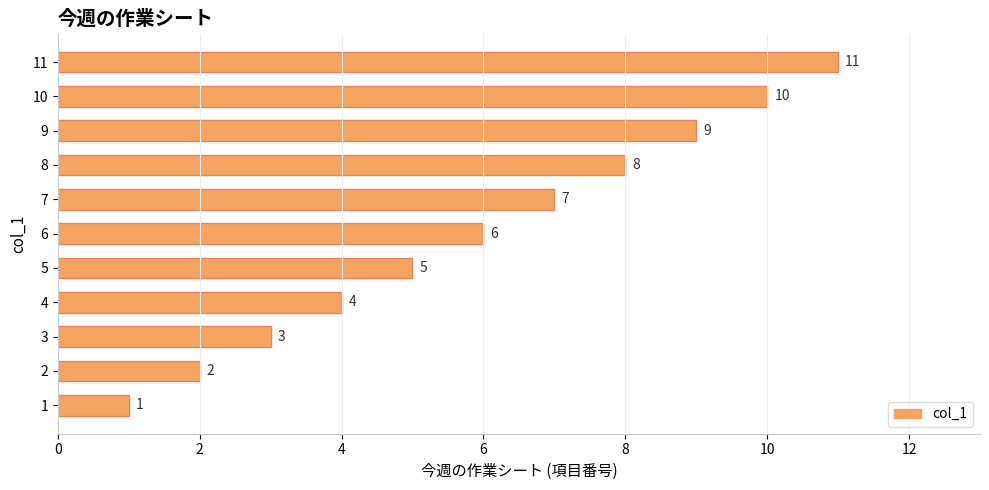

What is the sum of all values?

66